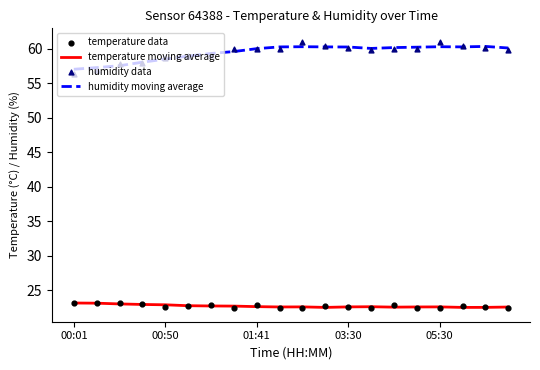

Which series has the largest total across all categories?

humidity moving average